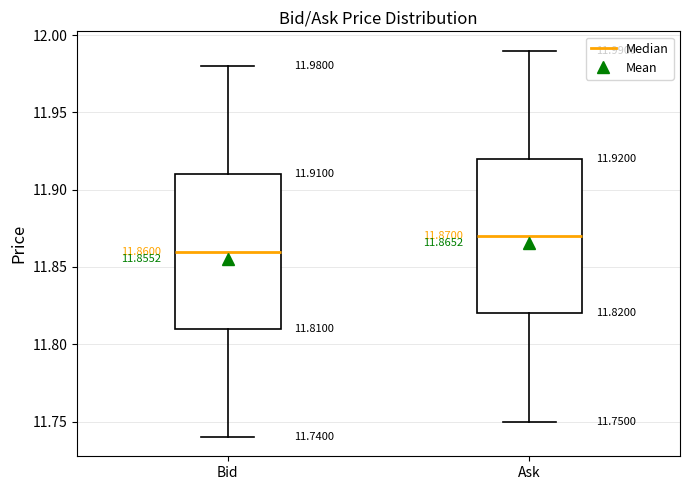

Which box's median line is the lowest?

Bid